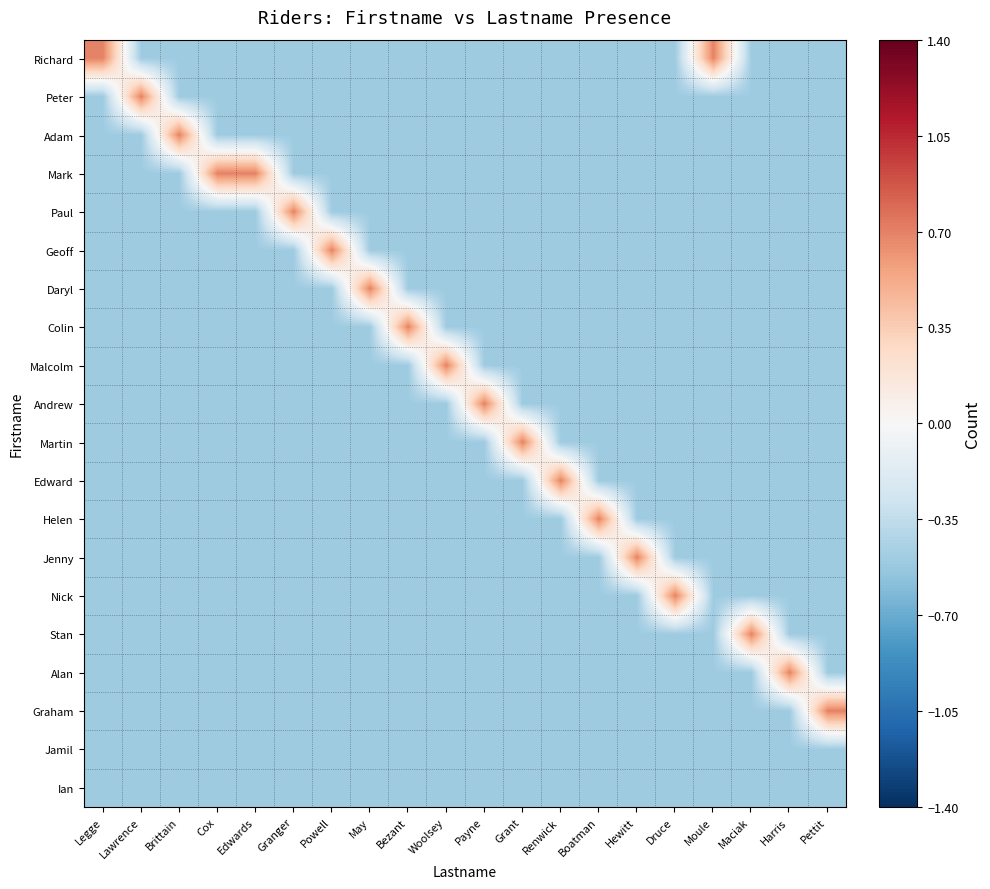

What is the greatest value displayed?

0.7